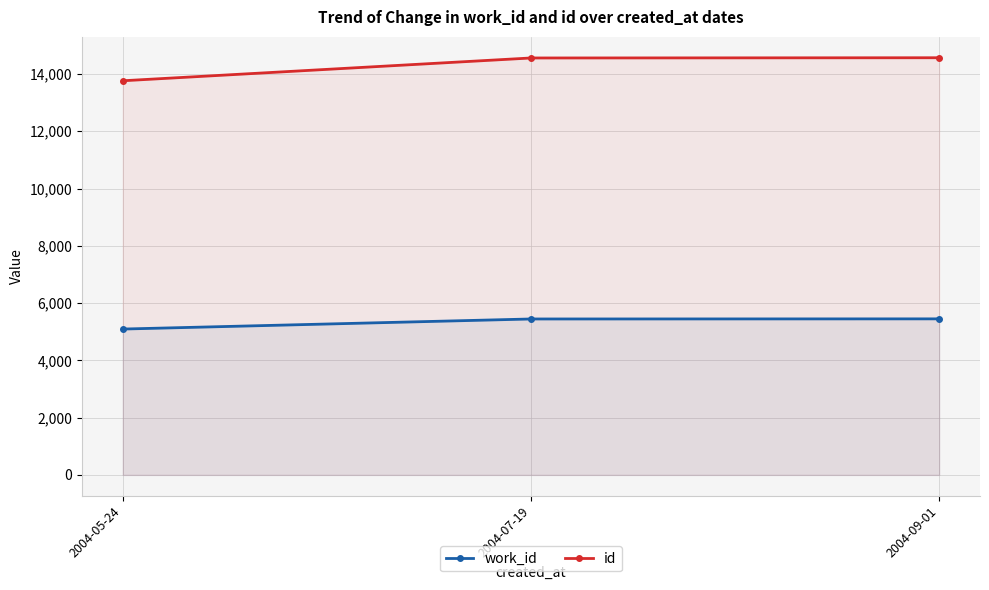

At how many categories does at least one series exceed 5259?

3